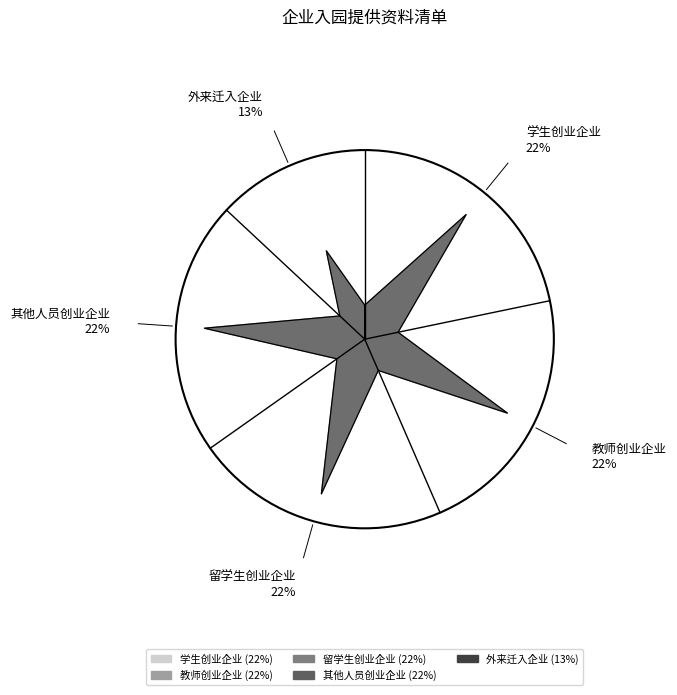

Which category has the biggest portion of the pie?

学生创业企业